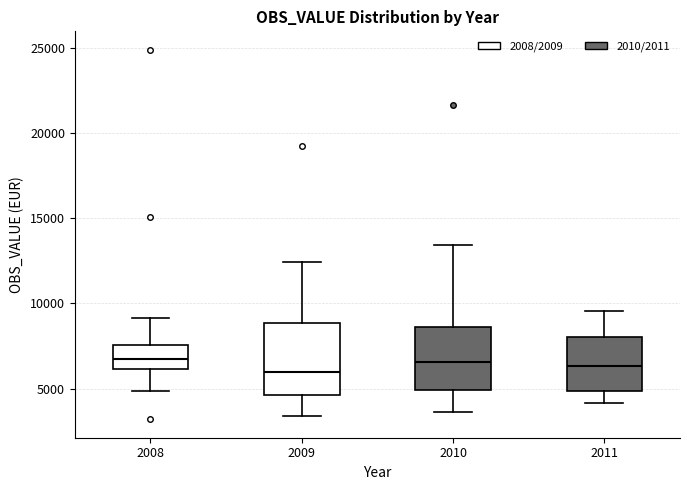

Reading left to right, read every box against the y-axis: the position of its median line, the range the box covers, and the ends of its whiskers. The values are not printed on the chart, so give them approximately, as read against the axis.

2008: median 7000, box 6000 to 7500, whiskers 5000 to 9000
2009: median 6000, box 4500 to 9000, whiskers 3500 to 12500
2010: median 6500, box 5000 to 8500, whiskers 3500 to 13500
2011: median 6500, box 5000 to 8000, whiskers 4000 to 9500